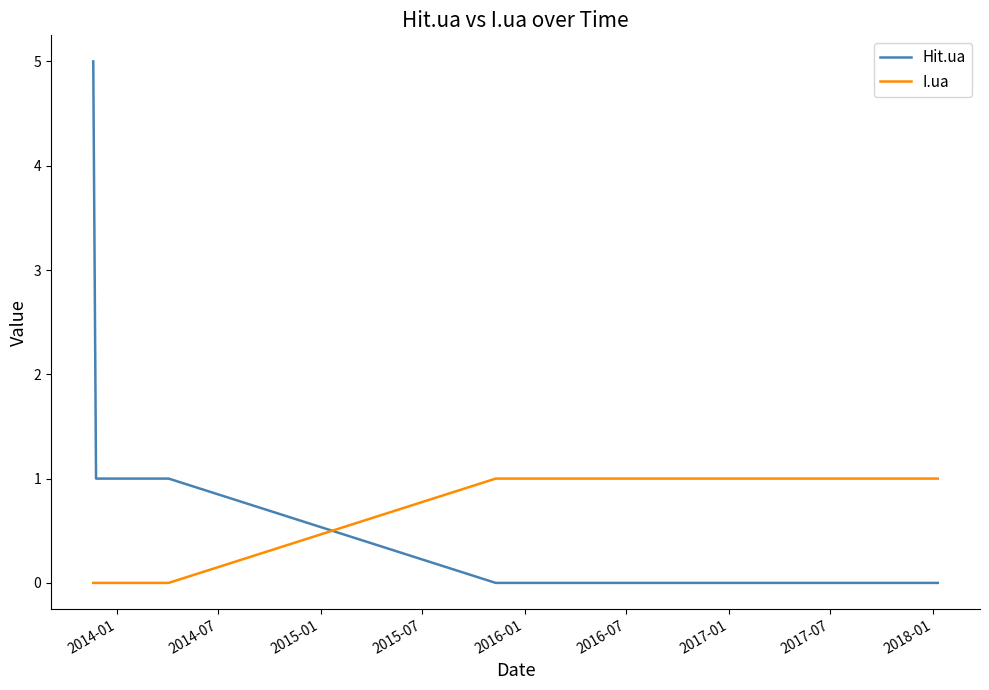

Which series has the largest total across all categories?

Hit.ua